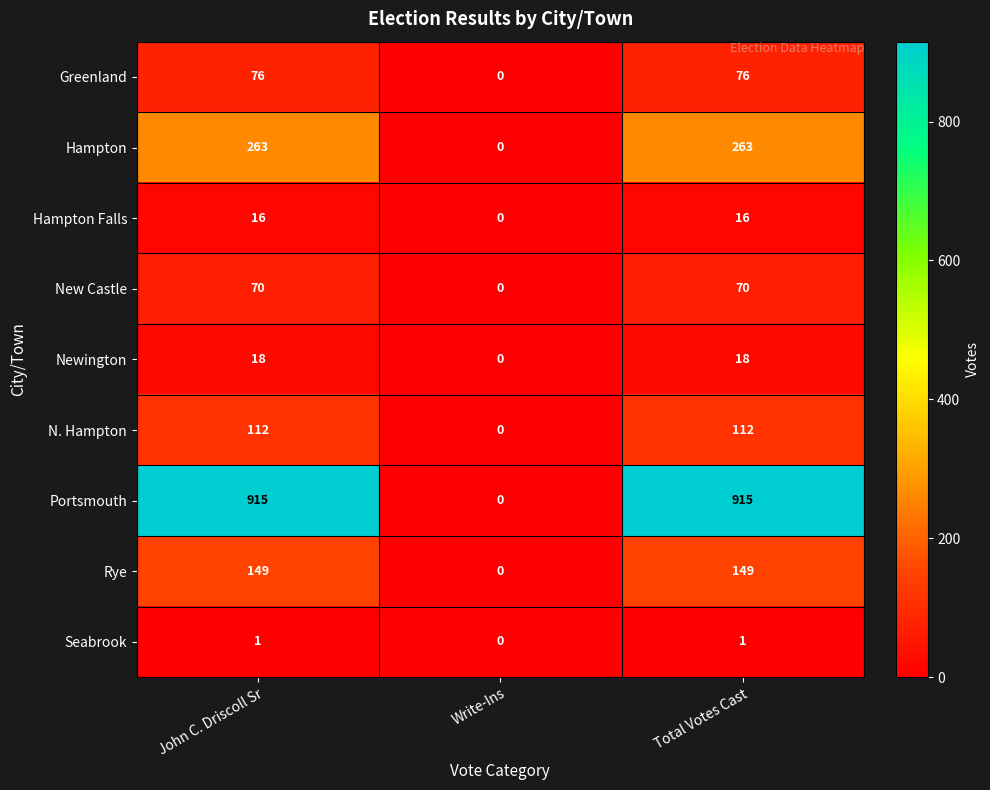

Count the number of data series in this chart.

9